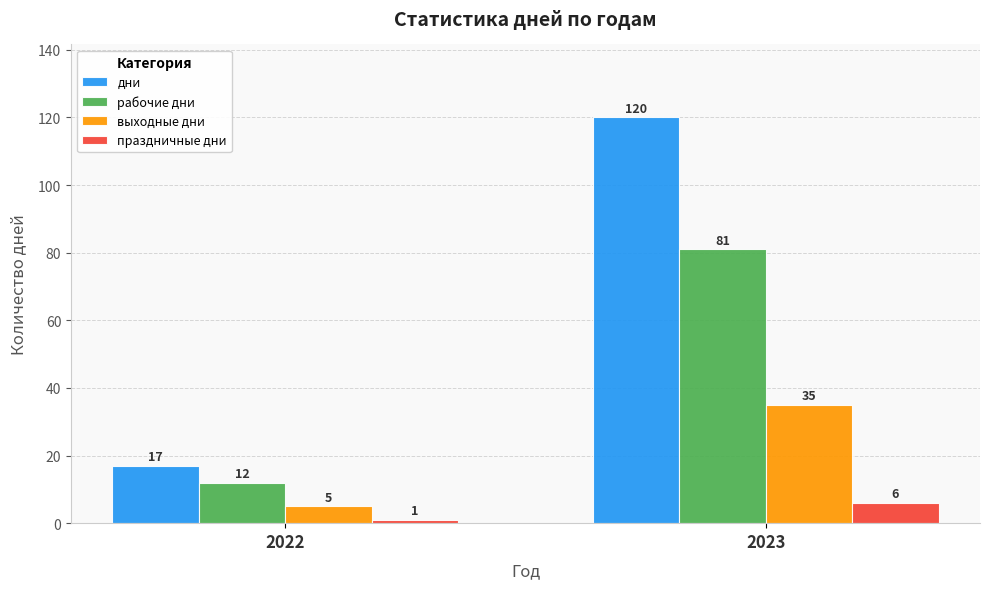

The value of рабочие дни at 2023 is 45. True or false?

False